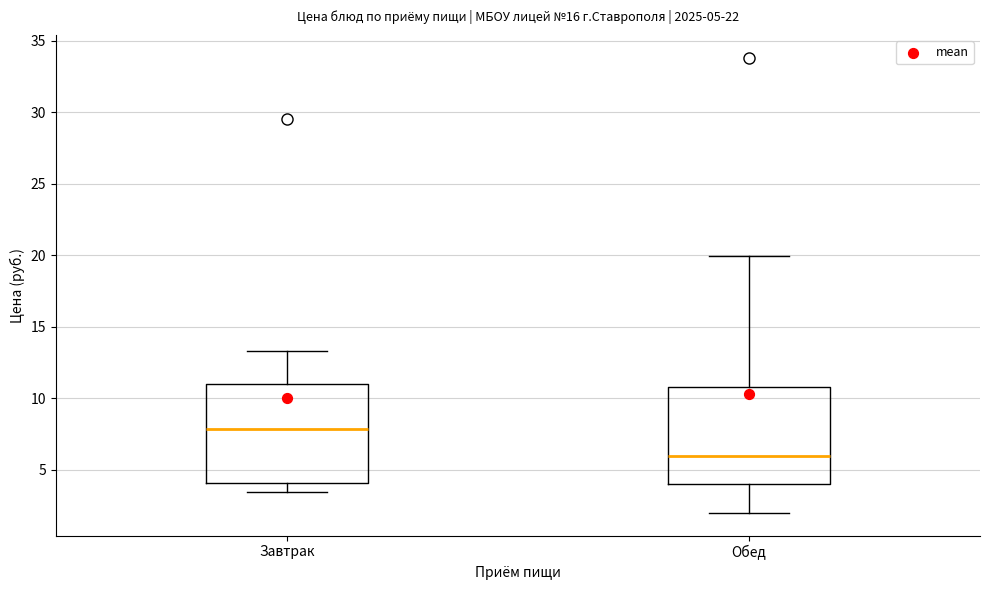

Which box has the highest median line?

Завтрак